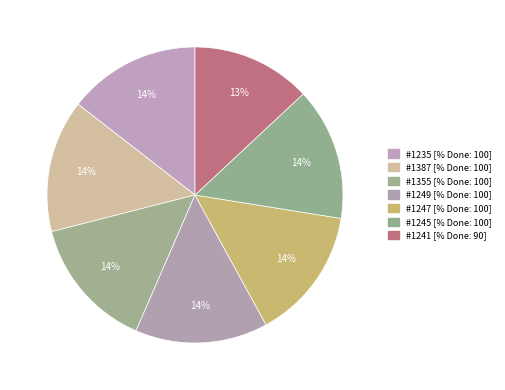

Count the number of slices in the pie.

7